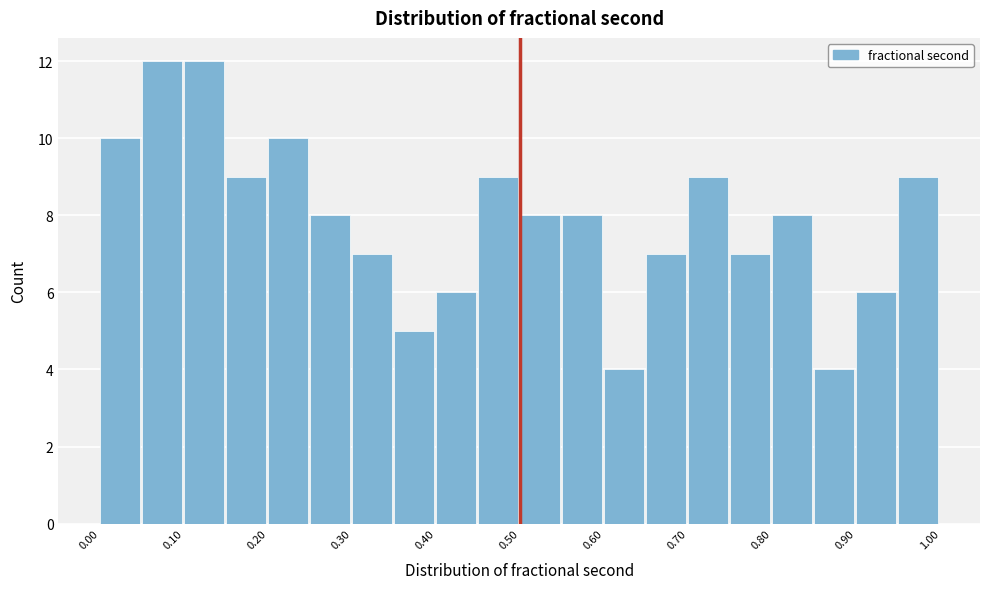

How tall is the bar that spans 0.60 to 0.65 on the x-axis? The values are not printed on the chart, so give them approximately, as read against the axis.

4